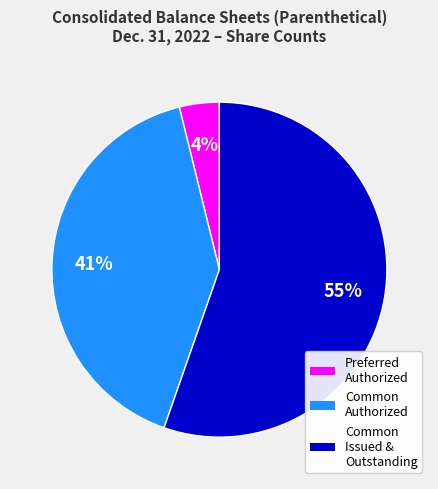

To the nearest percent, what is the average slice percentage?

33%